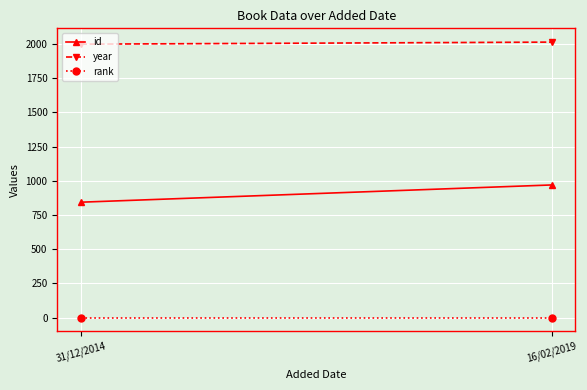

The value of year at 31/12/2014 is 1999. True or false?

True